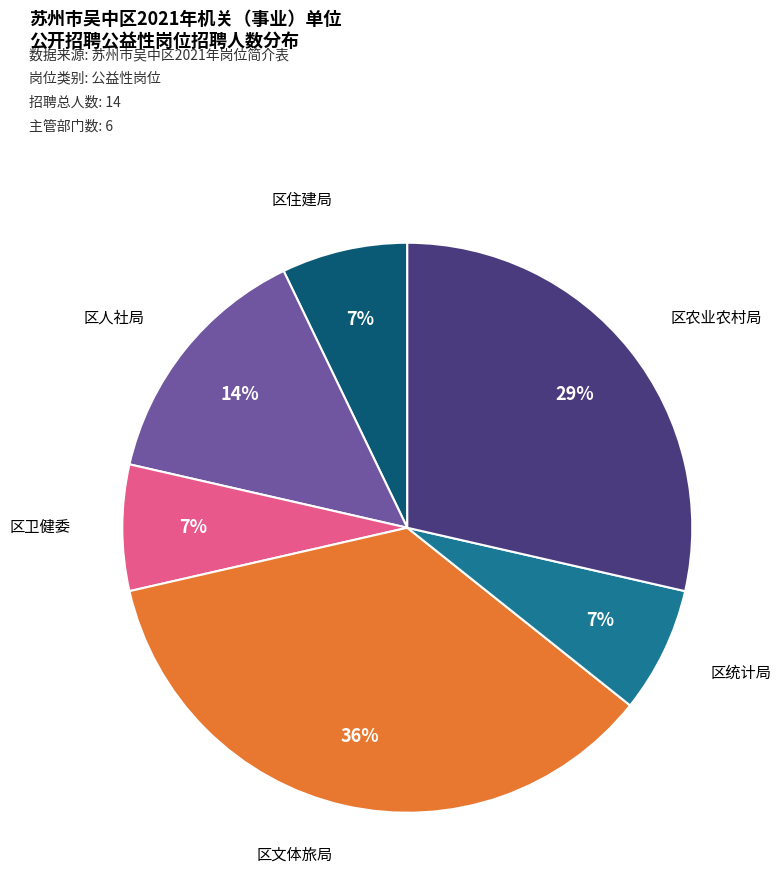

To the nearest percent, what is the average slice percentage?

17%